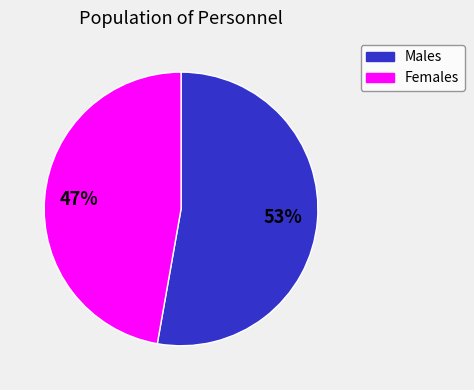

To the nearest percent, what is the difference between the largest and smallest slice percentages?

6%